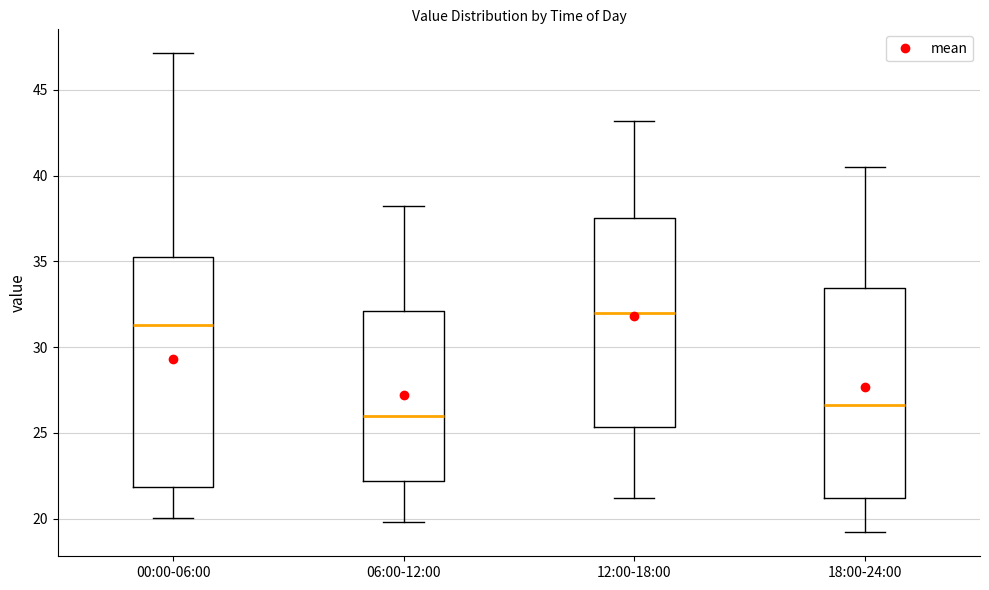

Reading left to right, read every box against the y-axis: the position of its median line, the range the box covers, and the ends of its whiskers. The values are not printed on the chart, so give them approximately, as read against the axis.

00:00-06:00: median 31.5, box 22.0 to 35.5, whiskers 20.0 to 47.0
06:00-12:00: median 26.0, box 22.0 to 32.0, whiskers 20.0 to 38.0
12:00-18:00: median 32.0, box 25.5 to 37.5, whiskers 21.0 to 43.0
18:00-24:00: median 26.5, box 21.0 to 33.5, whiskers 19.0 to 40.5